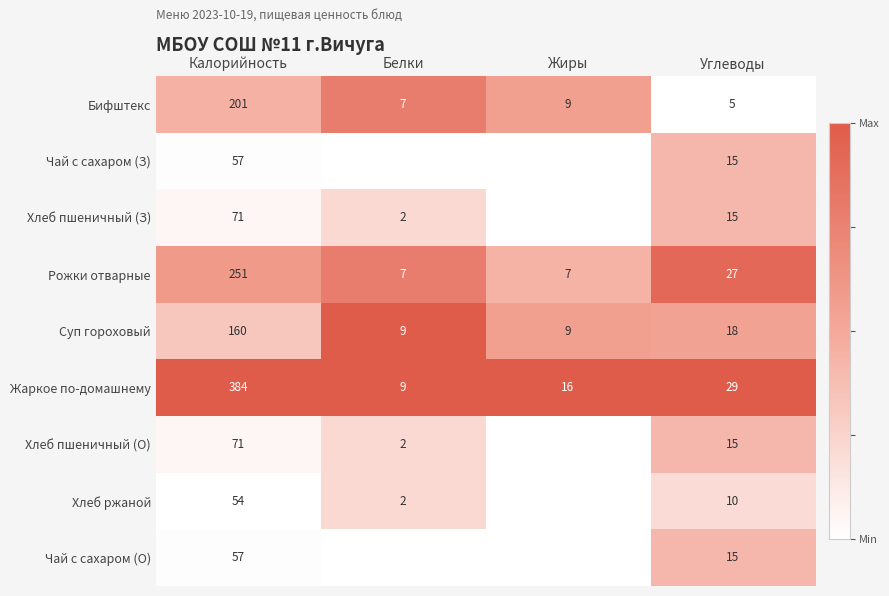

Where is Бифштекс nearest to the value 103?

Жиры